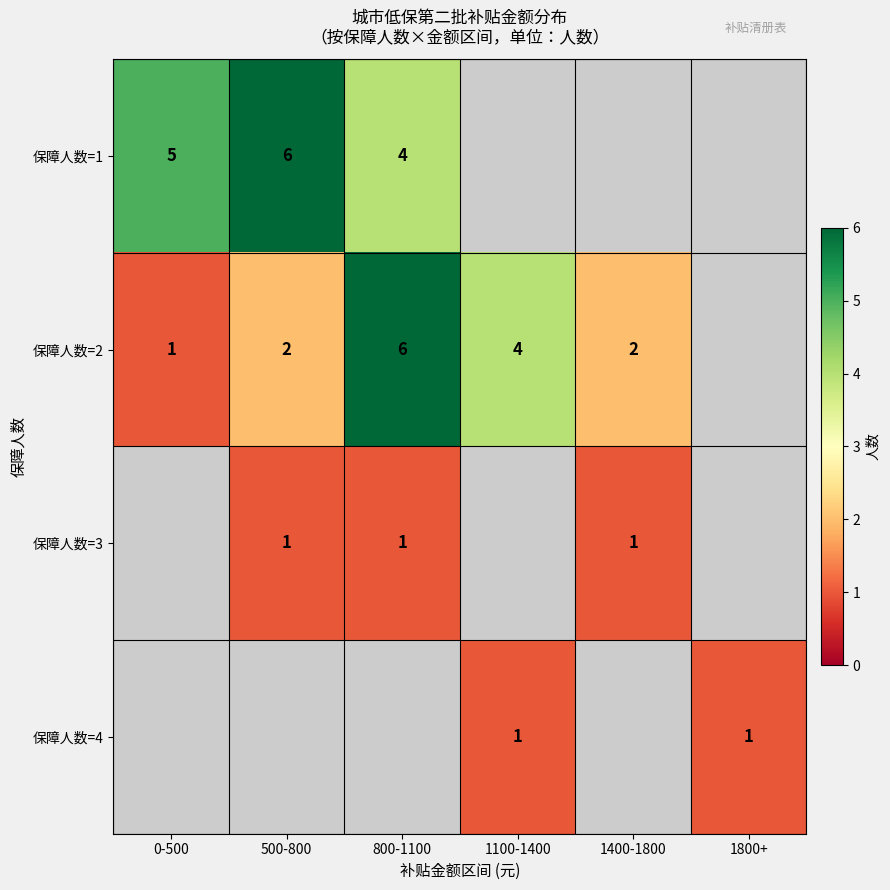

How many series are shown in this chart?

4